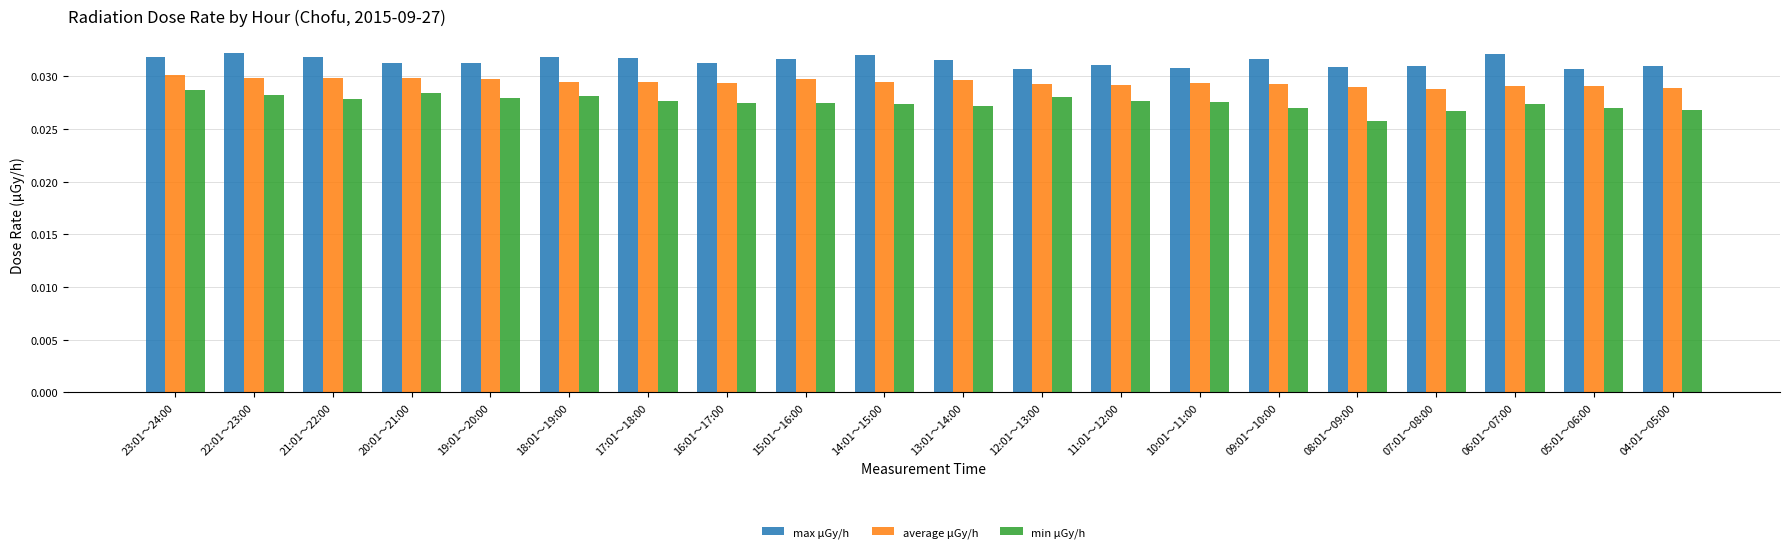

How many bars are there in each group?

3